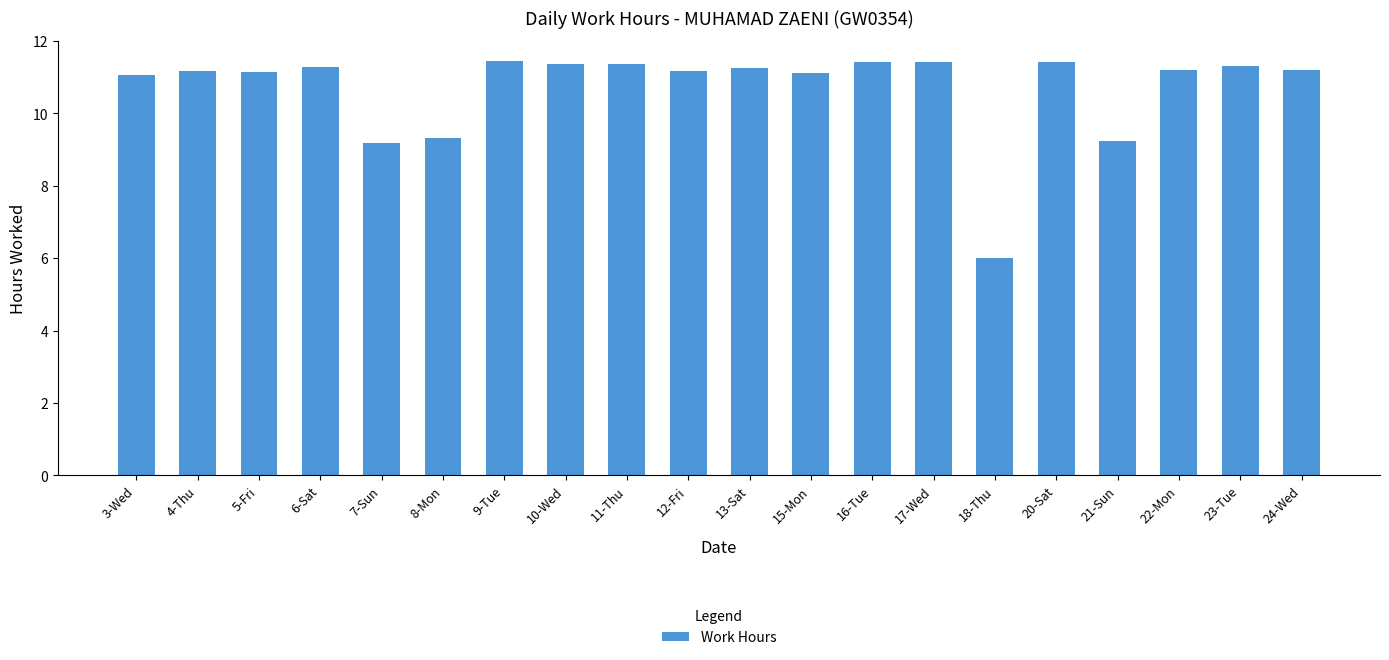

How many values exceed 11?

16